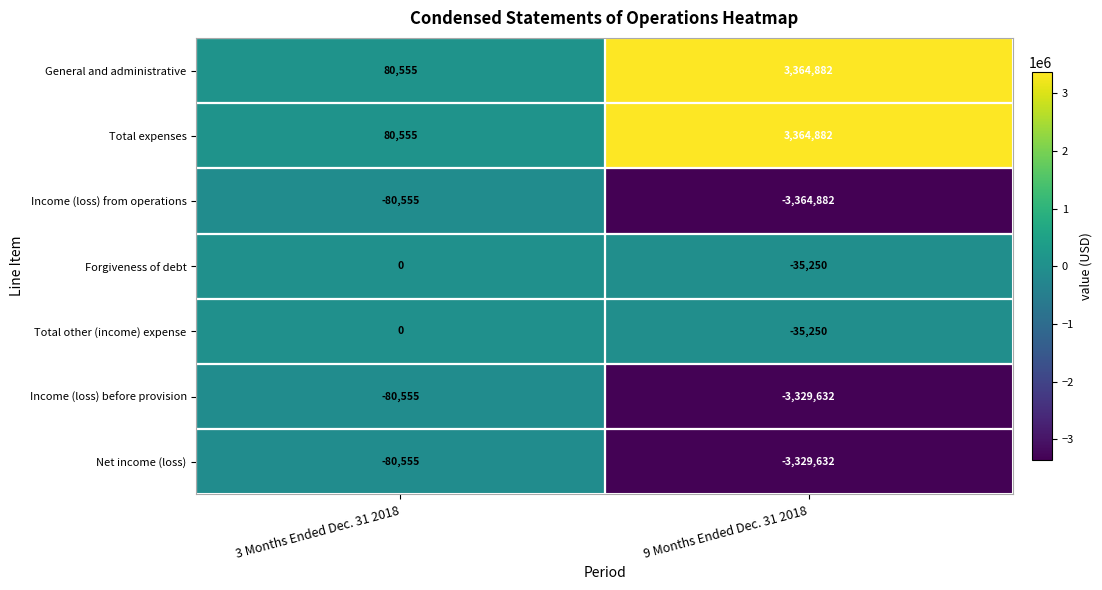

Count the number of categories in the chart.

2